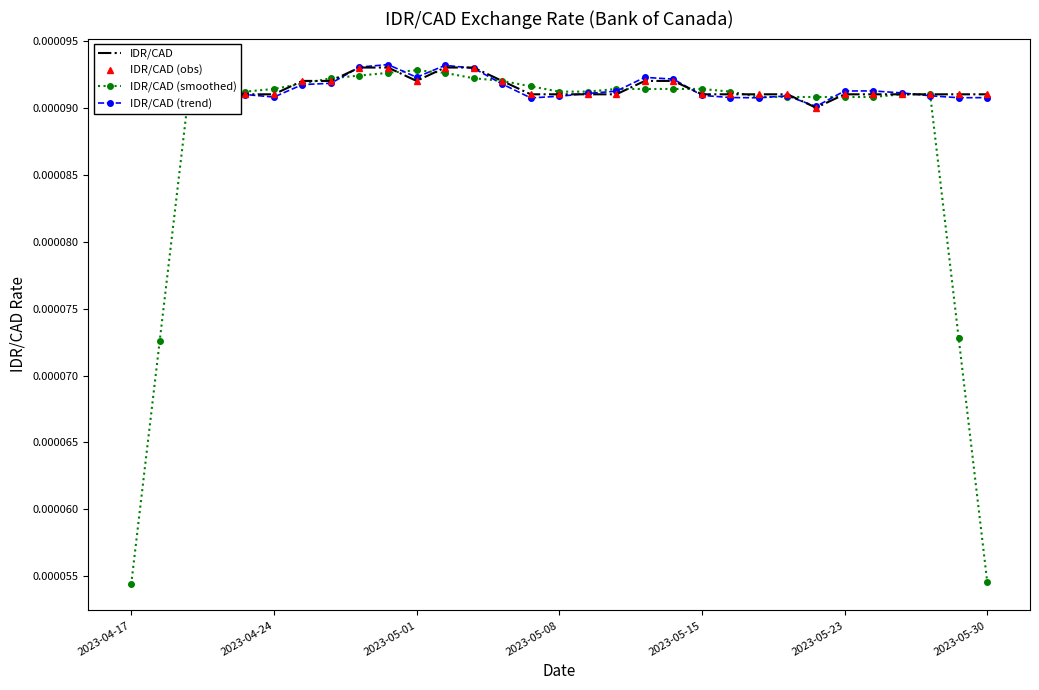

True or false: IDR/CAD (smoothed) has more than 1 interior local peaks.

True